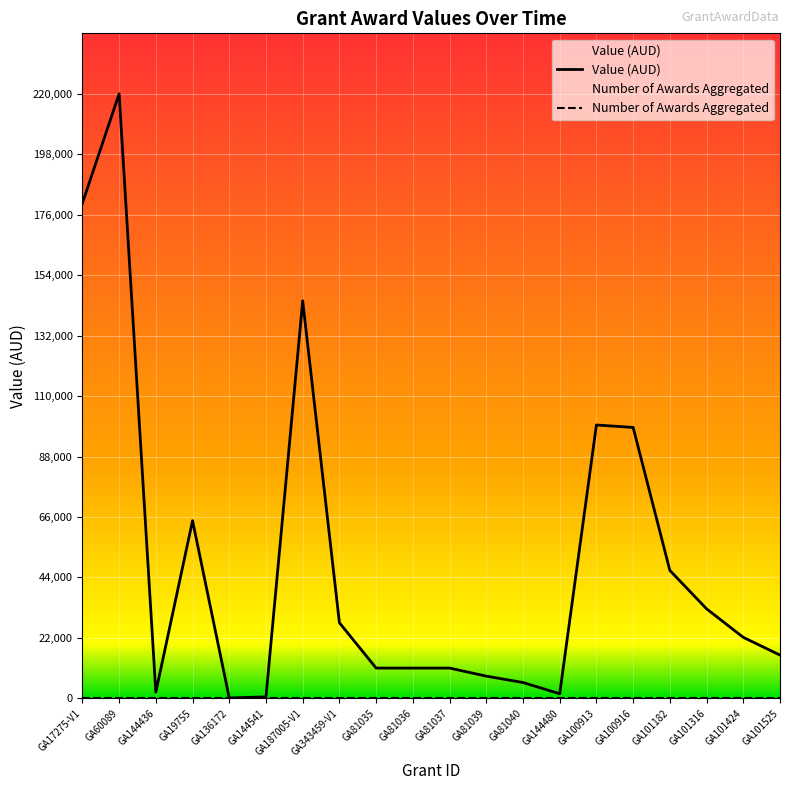

At which category does the data reach its first local peak?

GA60089